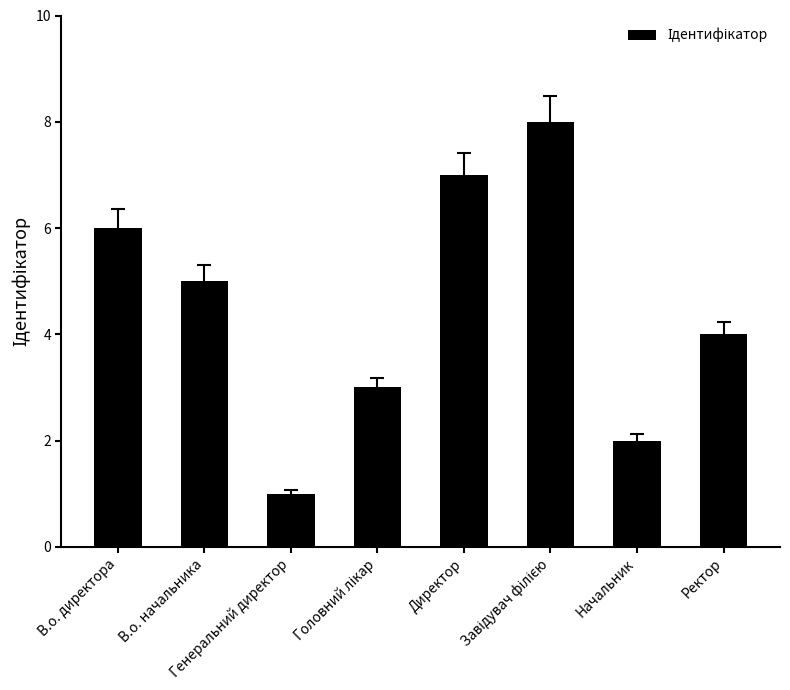

Reading left to right, what are all the values shown in this chart?

6	5	1	3	7	8	2	4